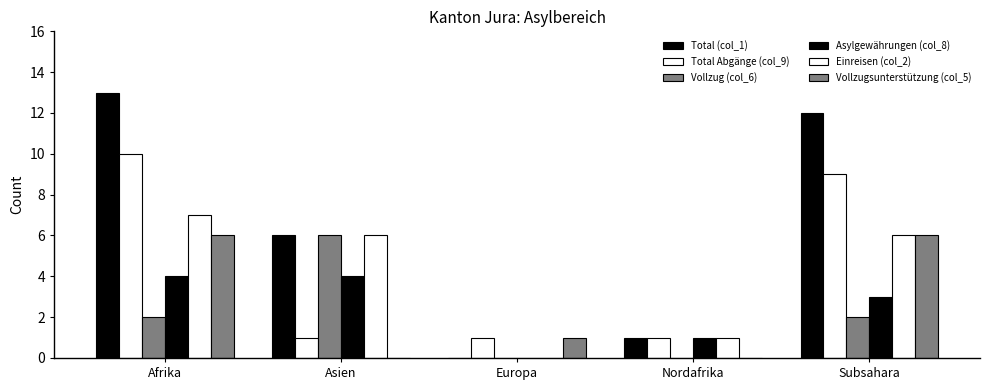

At how many categories does at least one series exceed 9?

2